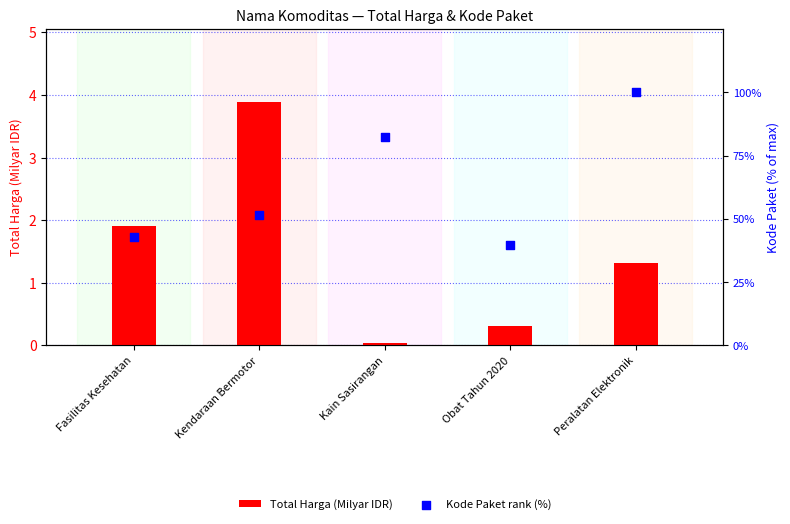

Is the value of Total Harga (Milyar IDR) at Obat Tahun 2020 greater than the value of Kode Paket rank (%) at Obat Tahun 2020?

No